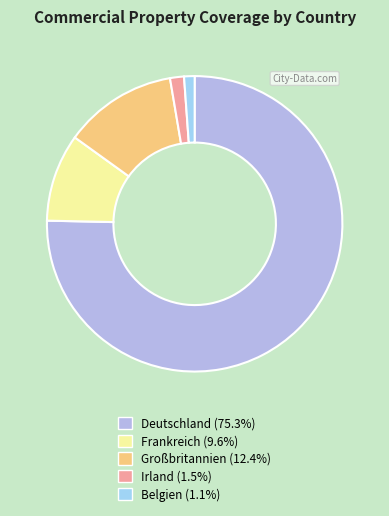

Count the number of slices in the pie.

5